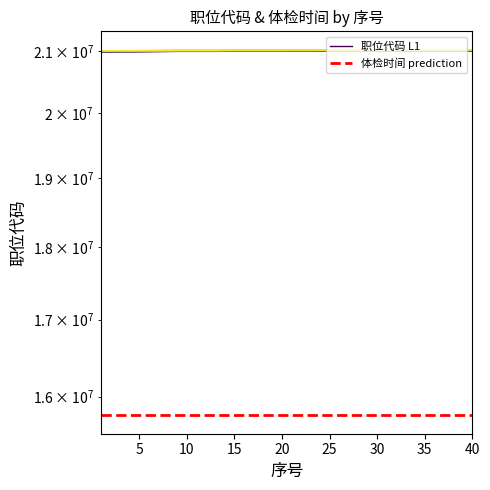

True or false: 体检时间 prediction and 职位代码 L1 intersect in this chart.

False